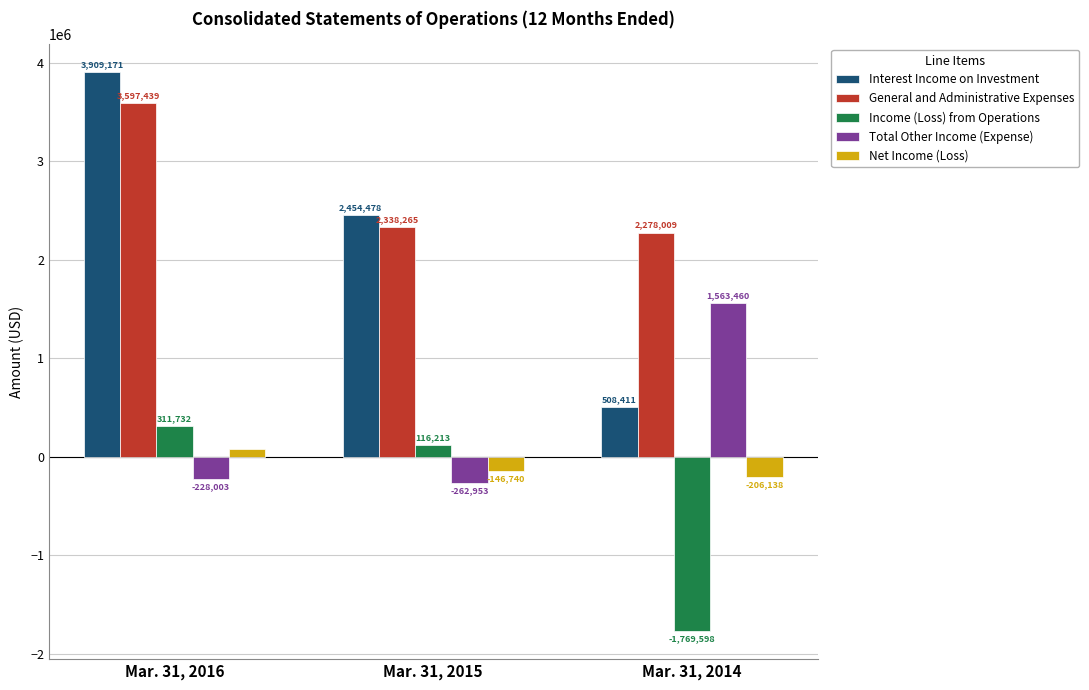

At Mar. 31, 2015, list the series in order from smallest to largest.

Total Other Income (Expense), Net Income (Loss), Income (Loss) from Operations, General and Administrative Expenses, Interest Income on Investment